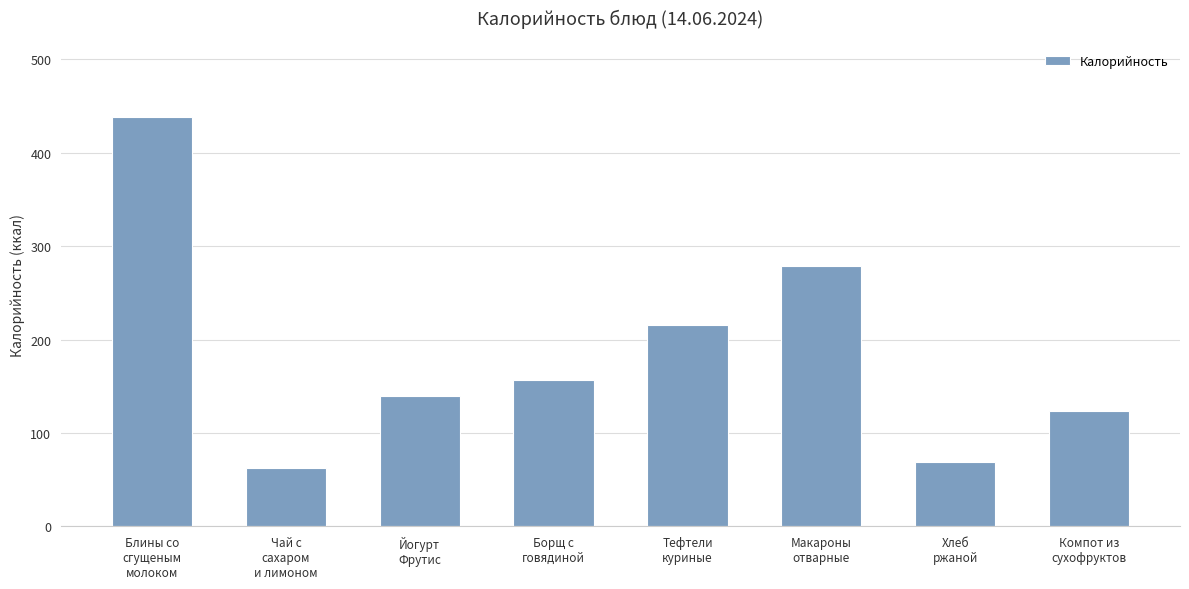

Reading left to right, transcribe all the data shown in this chart.

Блины со
сгущеным
молоком=438.1	Чай с
сахаром
и лимоном=62.0	Йогурт
Фрутис=140.0	Борщ с
говядиной=157.0	Тефтели
куриные=216.0	Макароны
отварные=279.0	Хлеб
ржаной=69.0	Компот из
сухофруктов=124.0